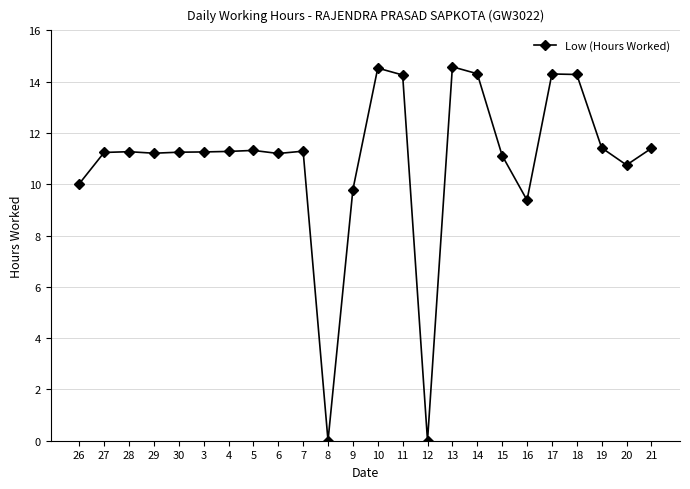

Where is the data nearest to the value 7?

16